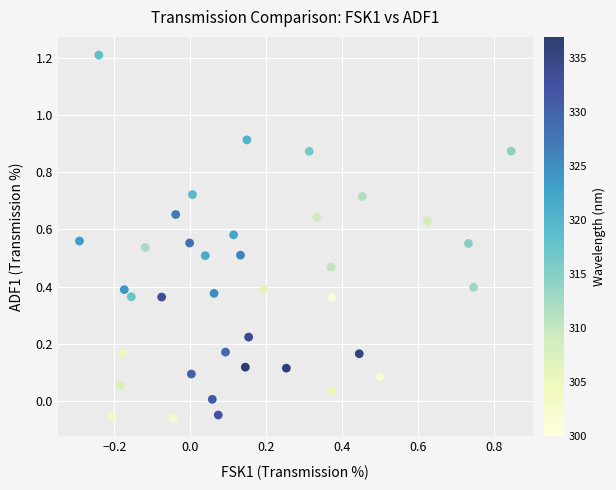

What is the range of X values (max minus min)?

1.1